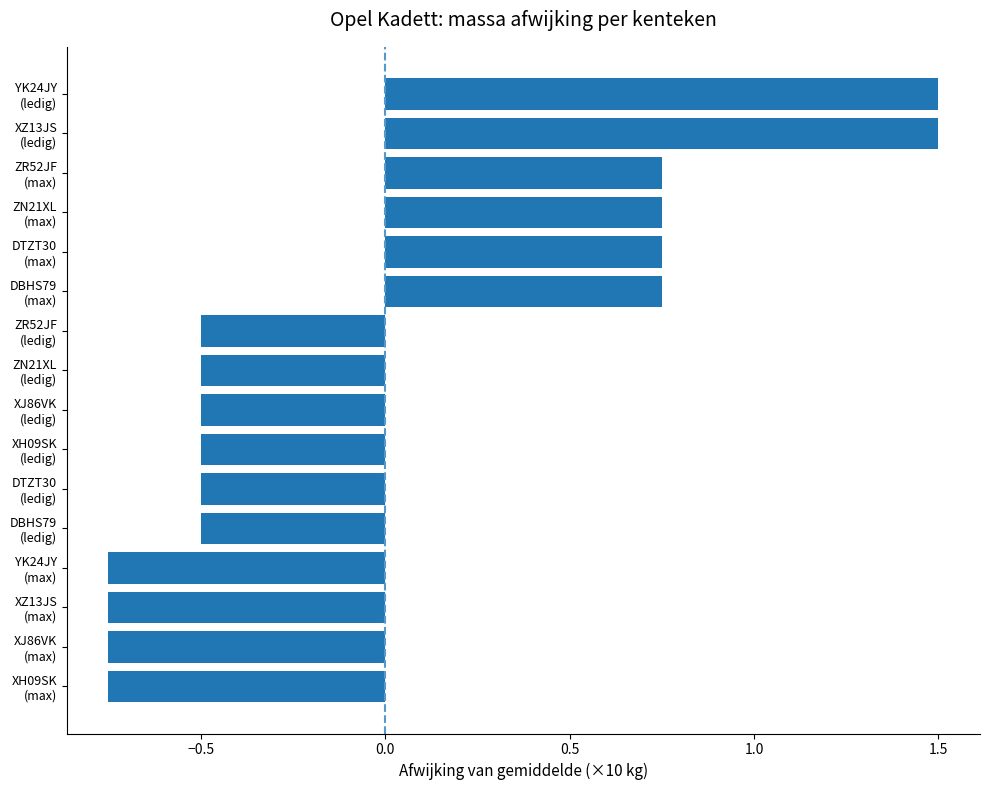

What is the maximum value shown in the chart?

1.5